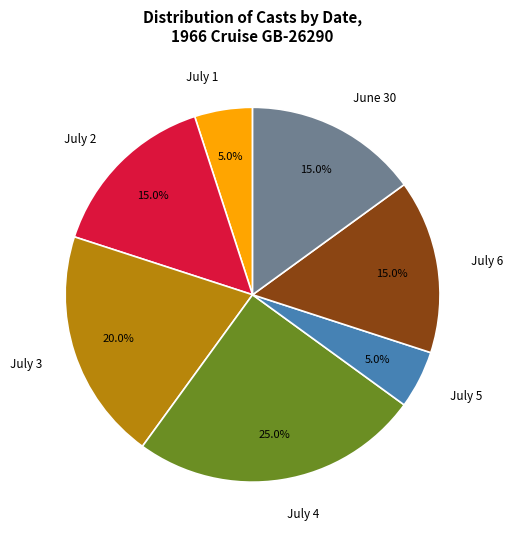

What percentage do July 4 and July 3 together represent?

45.0%